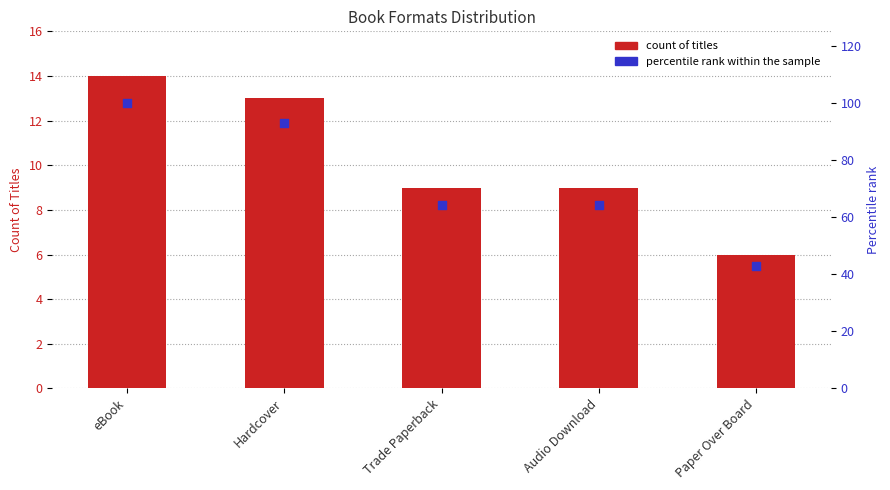

Which series reaches the minimum Y coordinate?

count of titles